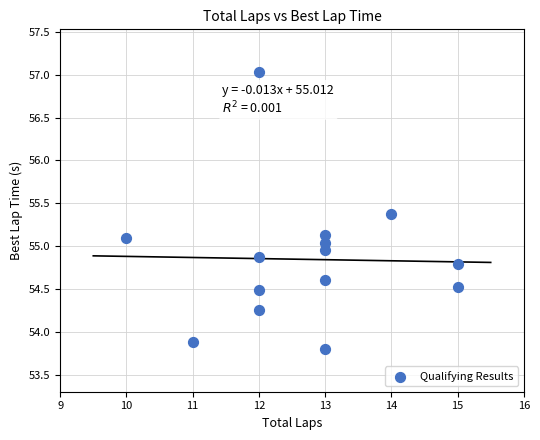

What is the range of Y values (max minus min)?

3.2